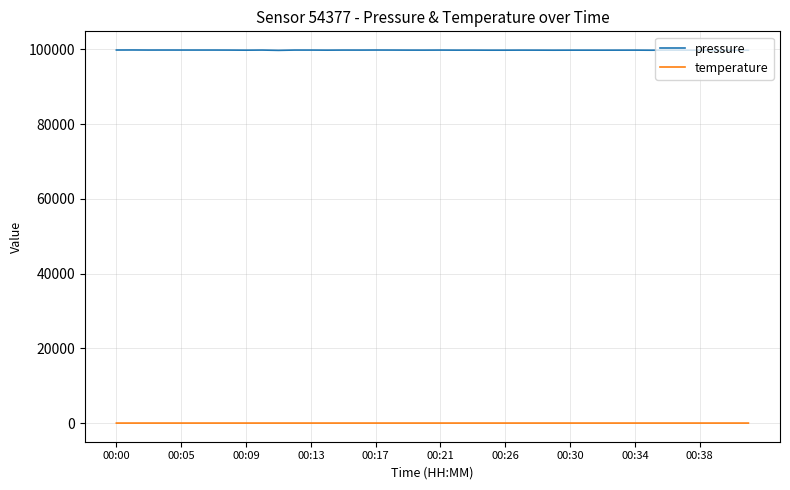

Count the number of categories in the chart.

40